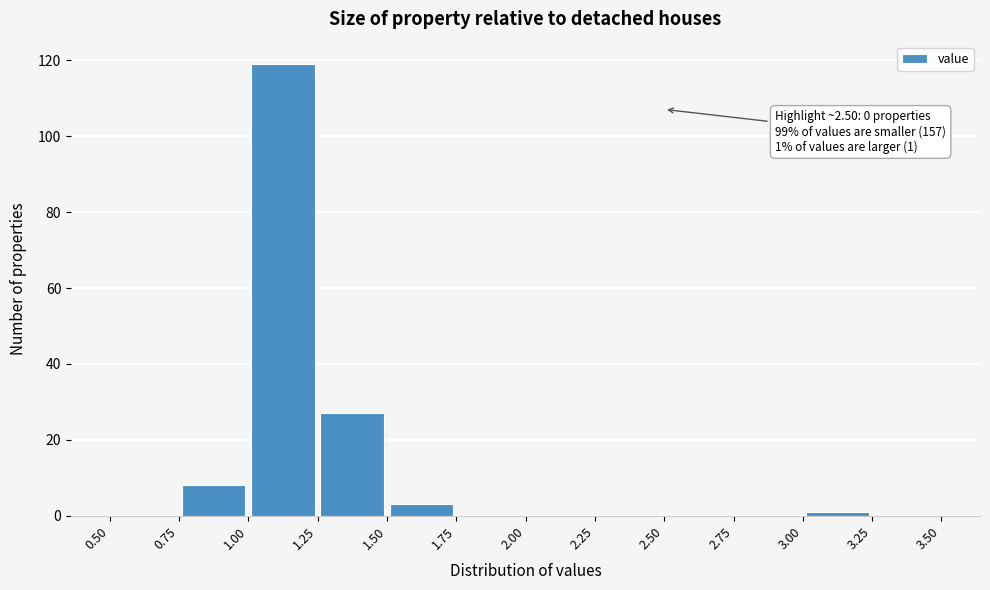

Over which range of the x-axis is the bar tallest?

1.00 to 1.25